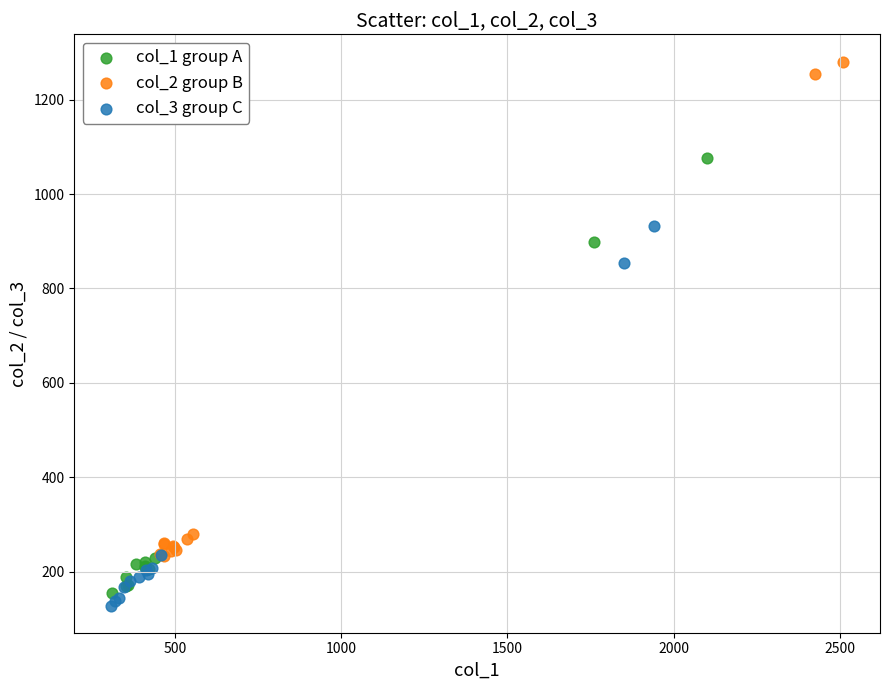

Which series has the widest spread of Y values?

col_2 group B